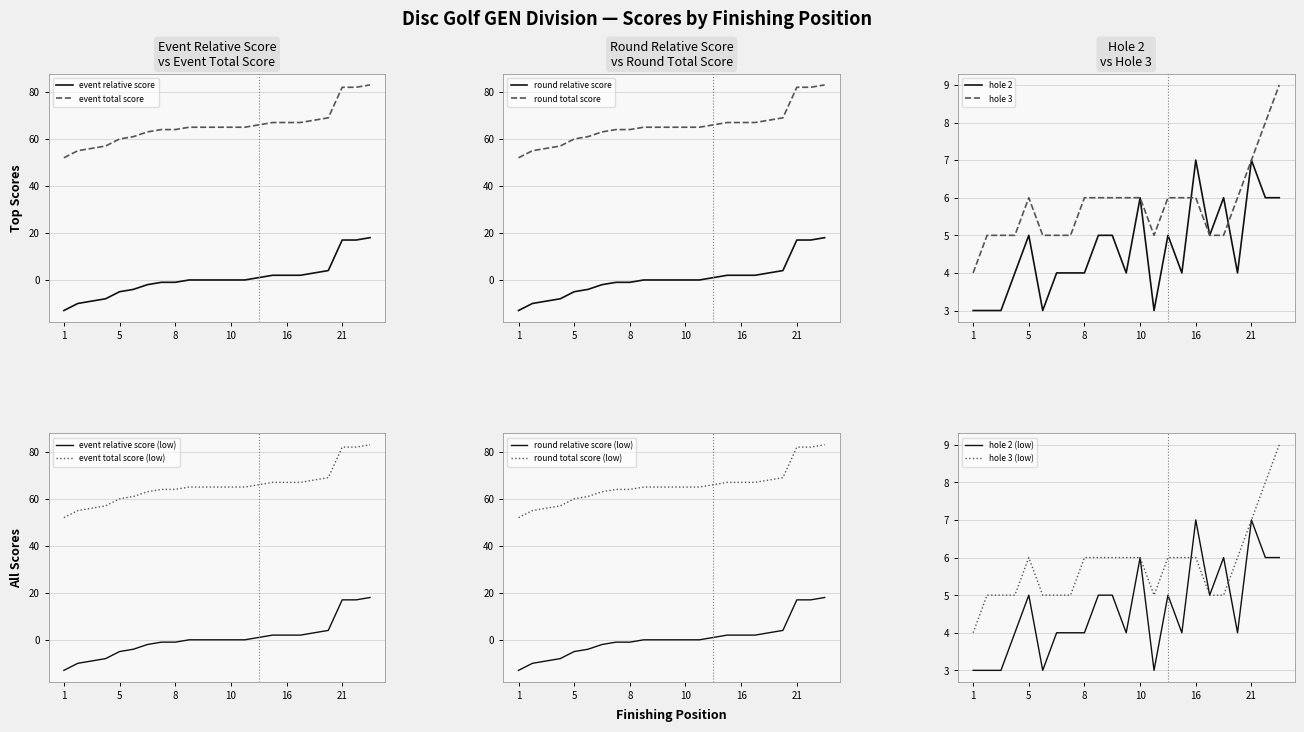

At how many categories does at least one series exceed 25?

23